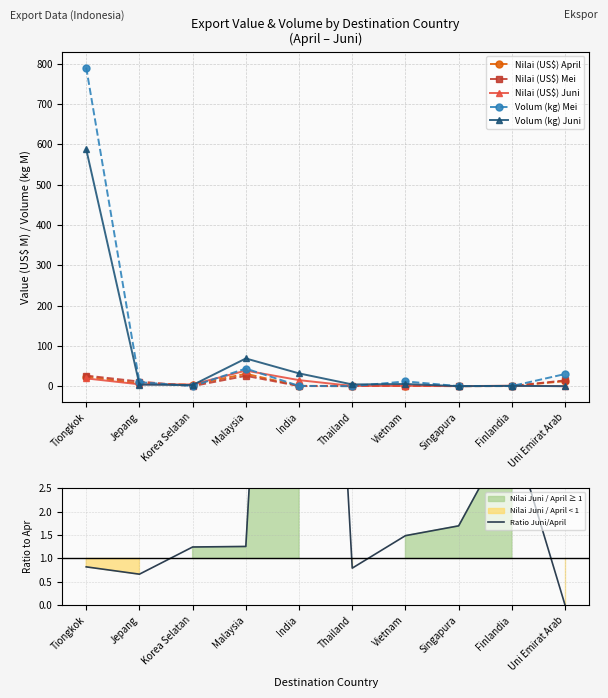

What is the highest value of the Nilai (US$) Juni series?

38.6